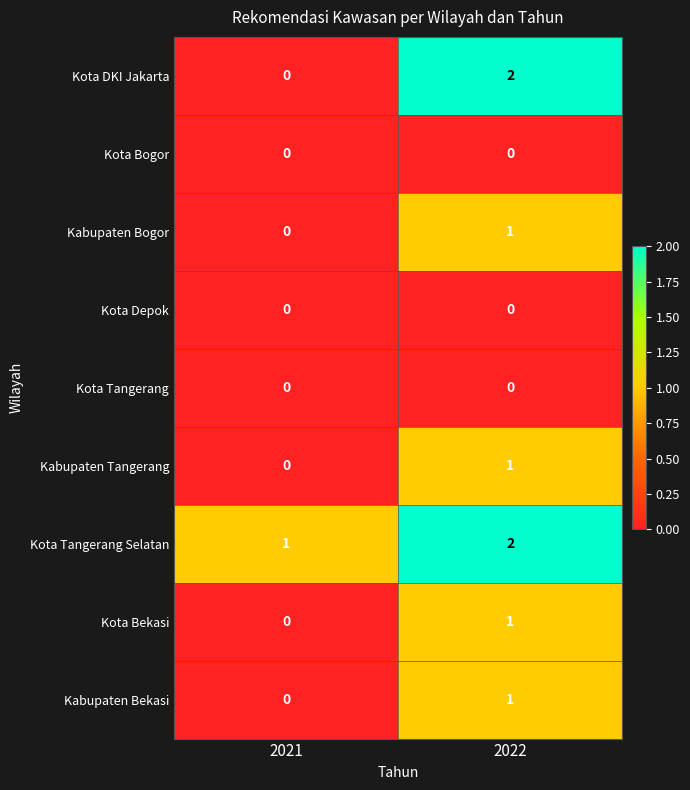

What is the maximum value shown in the chart?

2